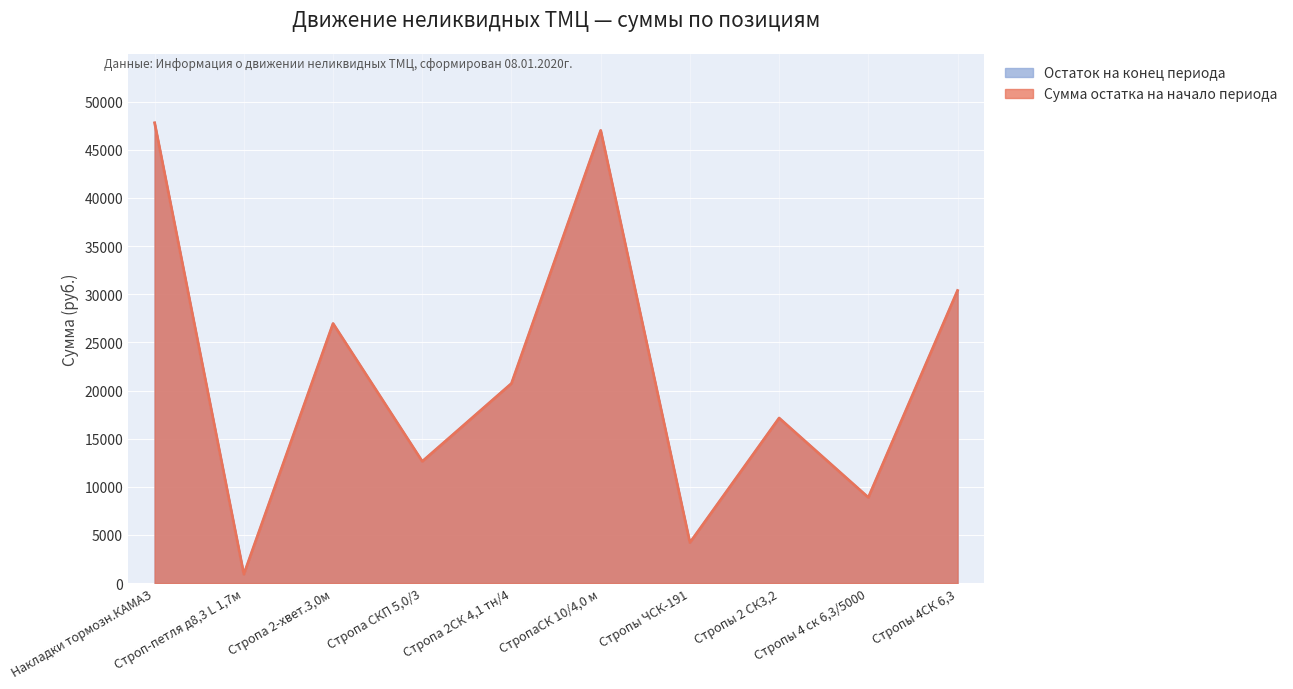

How many lines are shown in the chart?

2